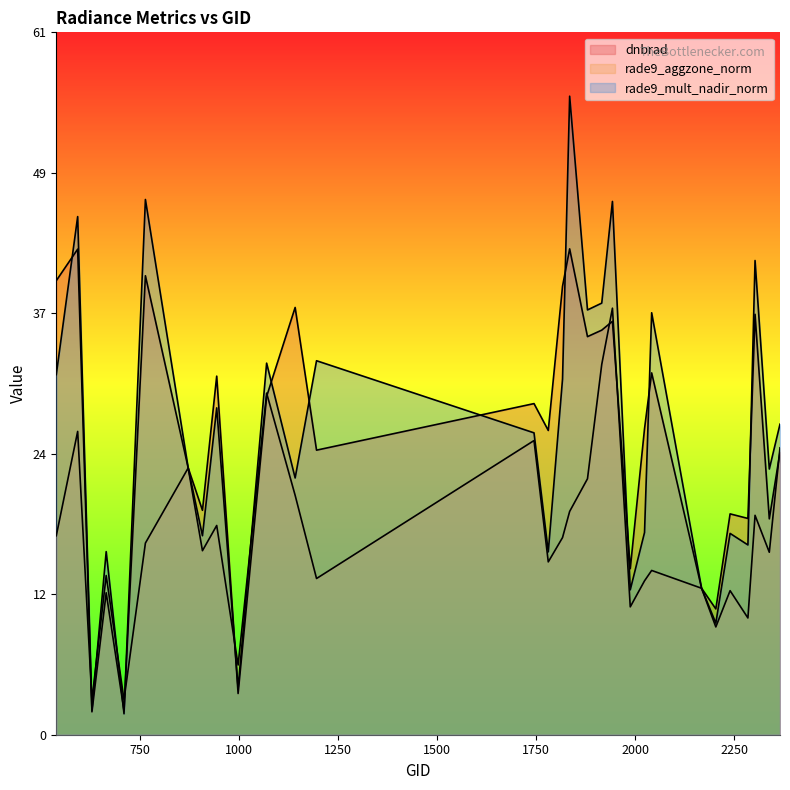

Rank the series by their maximum value, from highest to lowest.

rade9_mult_nadir_norm, dnbrad, rade9_aggzone_norm